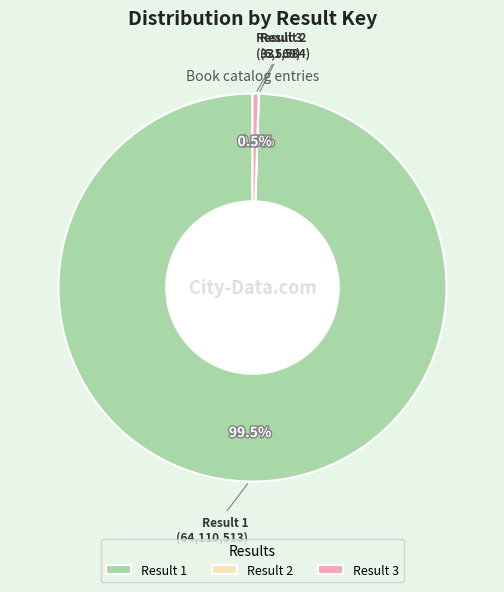

Is there a majority slice in this chart?

Yes